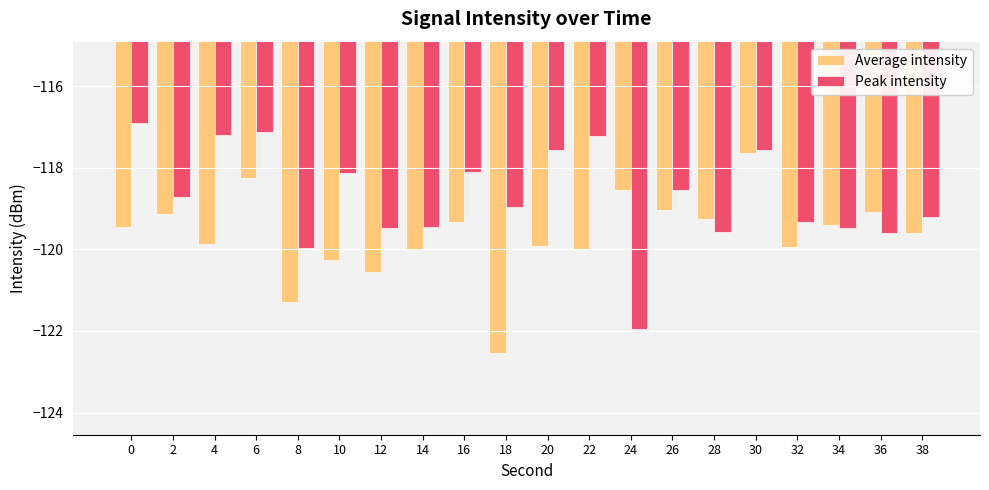

What are all the series names shown in the legend?

Average intensity, Peak intensity